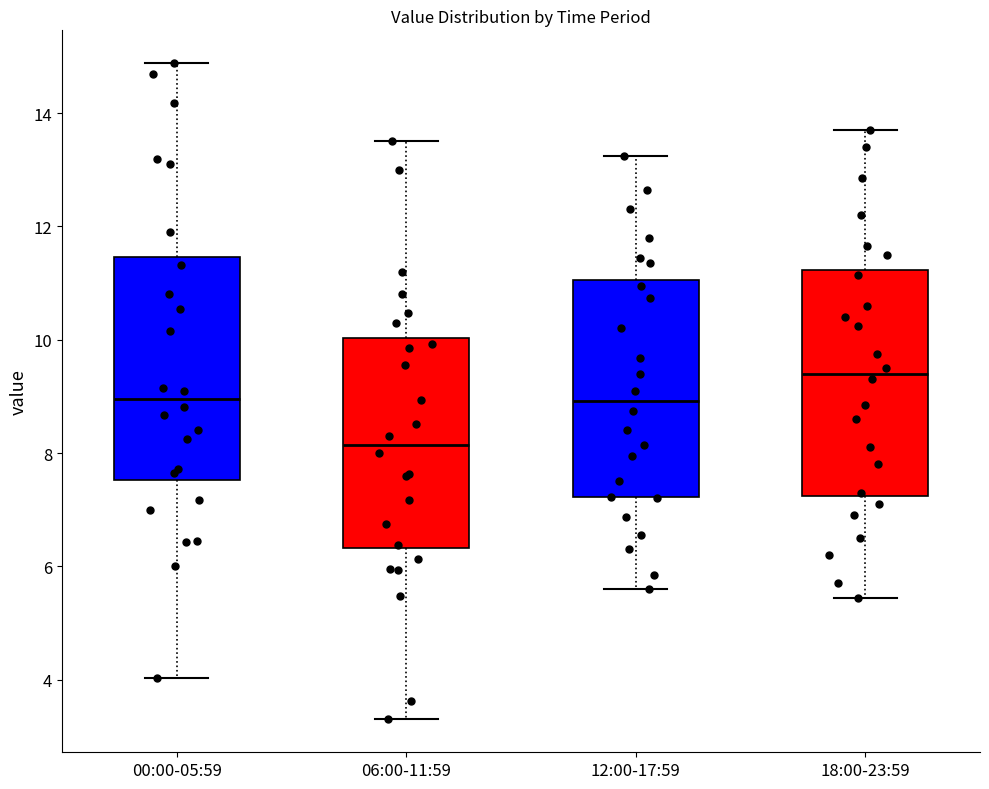

Which box's median line is the highest?

18:00-23:59